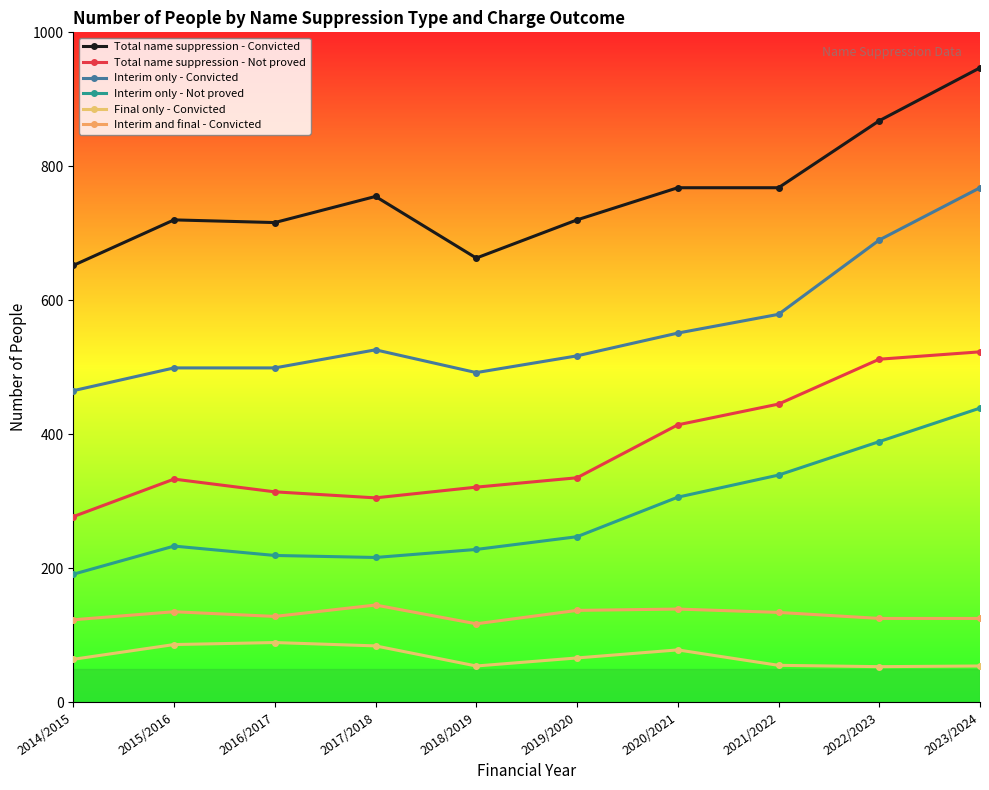

Is the value of Final only - Convicted at 2015/2016 greater than the value of Interim only - Not proved at 2020/2021?

No